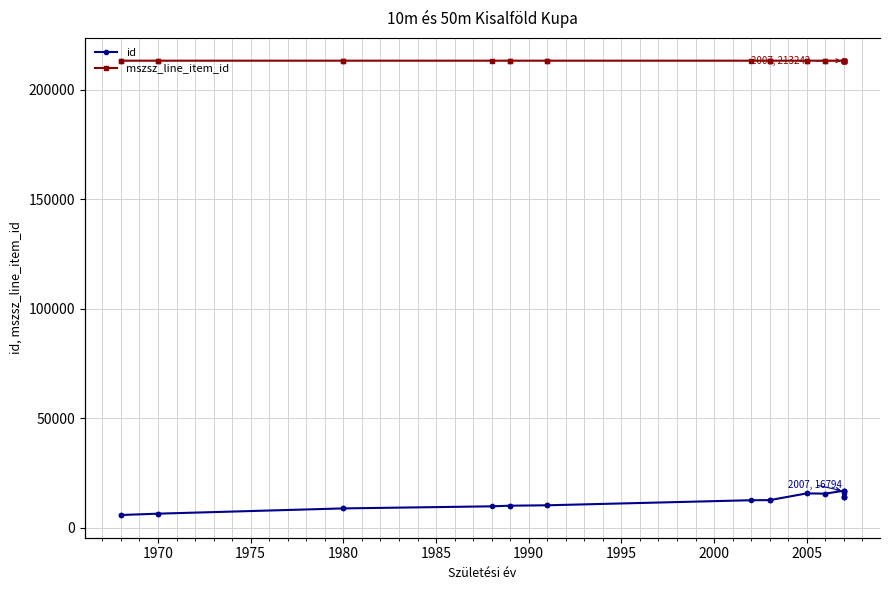

What is the highest value of the id series?

16960